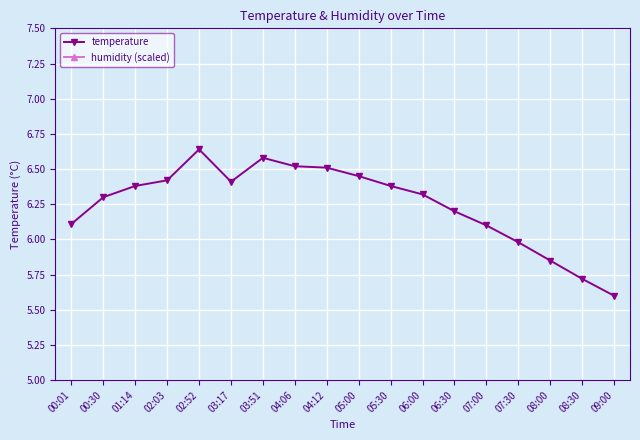

Count the number of categories in the chart.

18